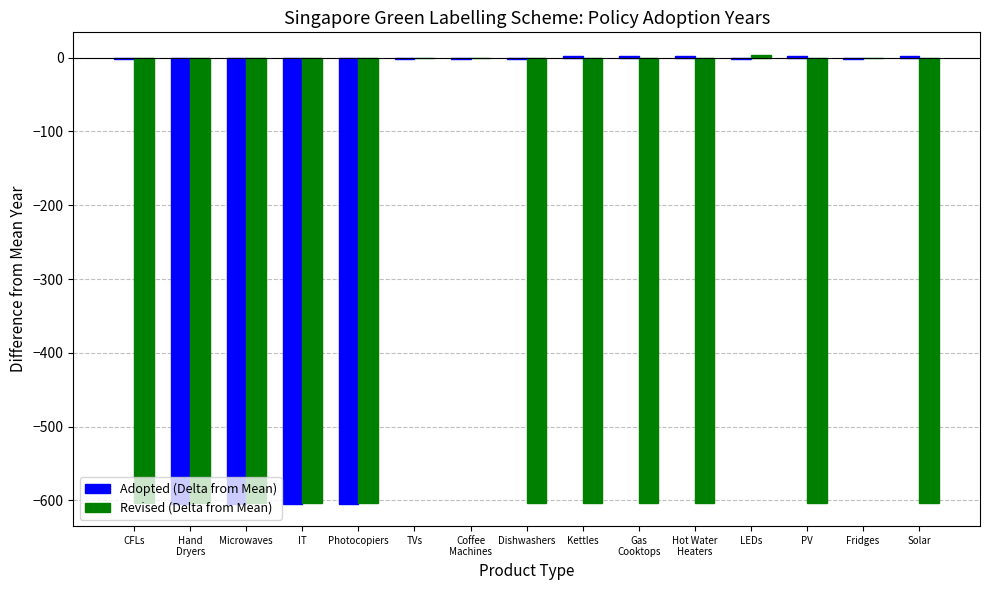

Is it true that Adopted (Delta from Mean) equals -2.4 at LEDs?

True